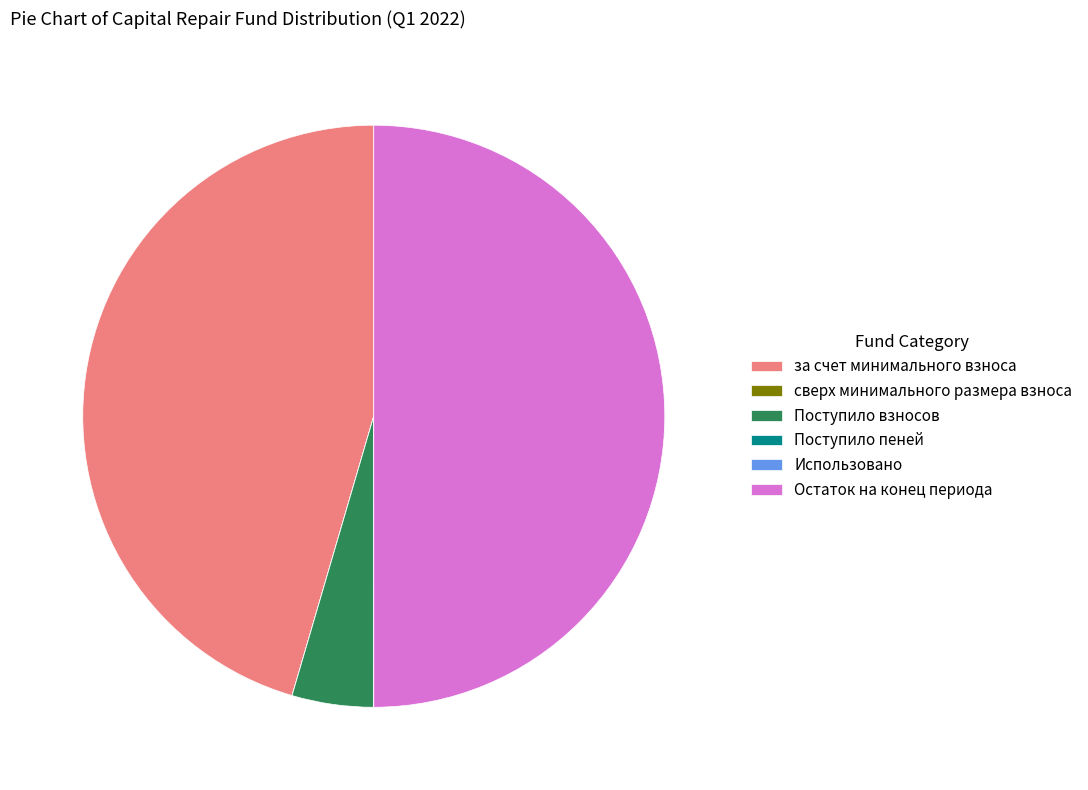

The за счет минимального взноса slice represents 35% of the pie. True or false?

False